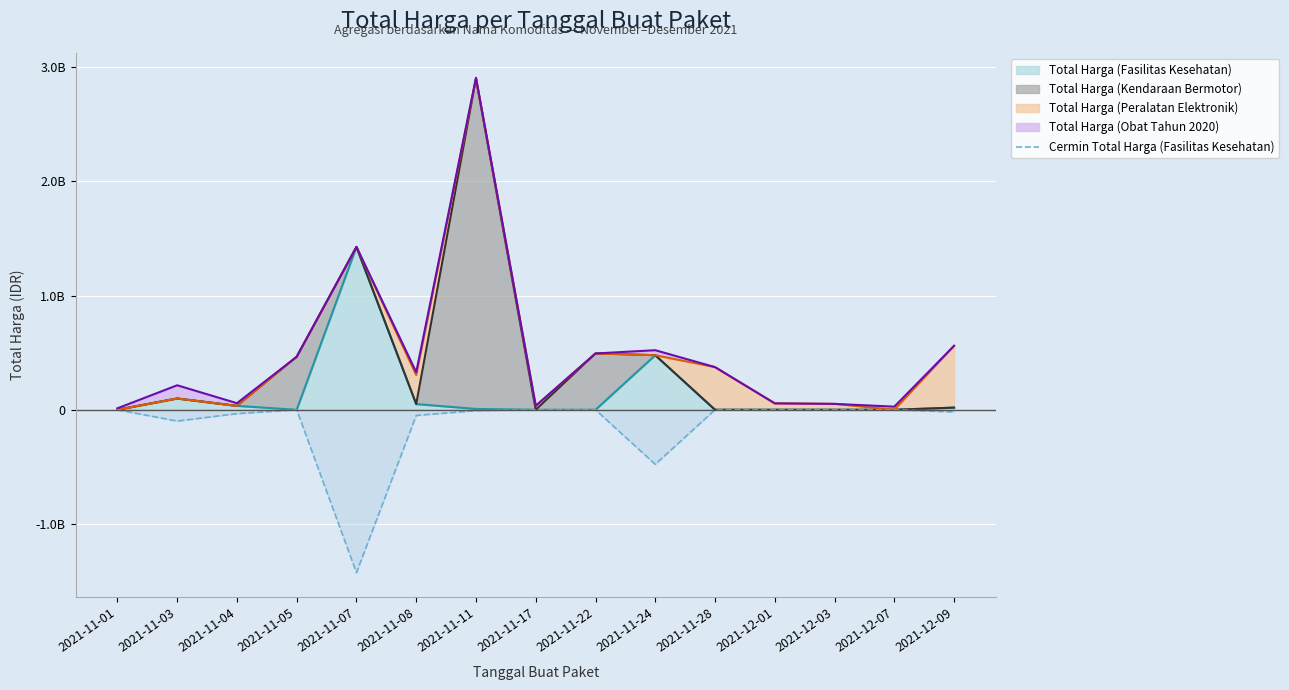

Reading right to left, list all the values displayed in this chart.

2021-12-09=-18900000	2021-12-07=0	2021-12-03=0	2021-12-01=0	2021-11-28=0	2021-11-24=-477600000	2021-11-22=0	2021-11-17=0	2021-11-11=-7401240	2021-11-08=-49730040	2021-11-07=-1425867900	2021-11-05=0	2021-11-04=-34000000	2021-11-03=-98772570	2021-11-01=-333600